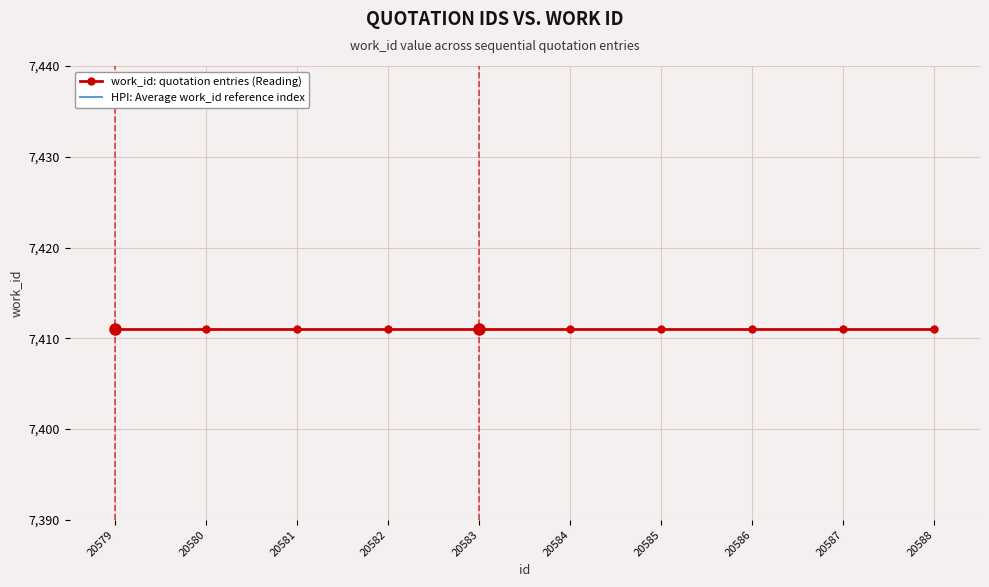

Reading right to left, transcribe all the data shown in this chart.

work_id: quotation entries (Reading): 7411.0	7411.0	7411.0	7411.0	7411.0	7411.0	7411.0	7411.0	7411.0	7411.0
HPI: Average work_id reference index: 7388.8	7366.5	7344.3	7322.1	7299.8	7277.6	7255.4	7233.1	7210.9	7188.7